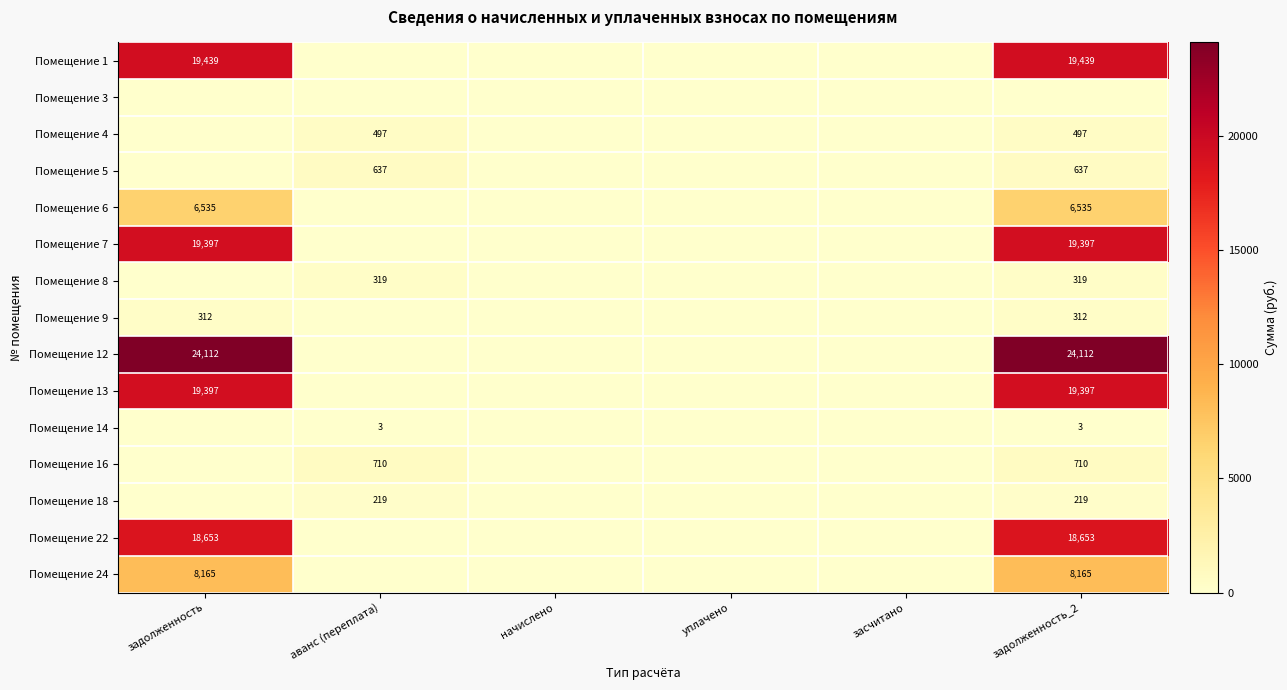

True or false: Помещение 6 has a value of 11190 at задолженность_2.

False